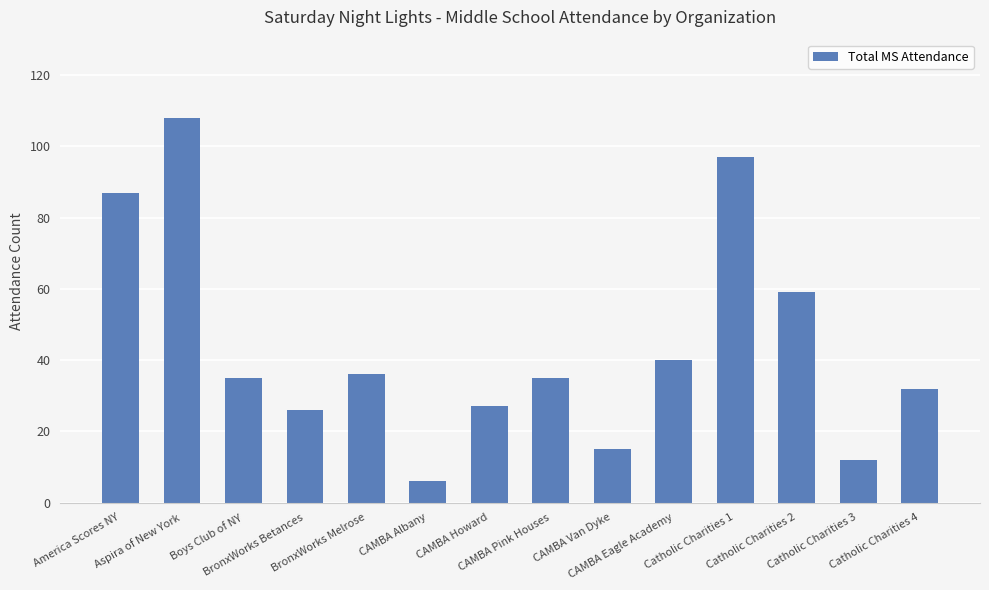

Is it true that the value at CAMBA Pink Houses is 8?

False